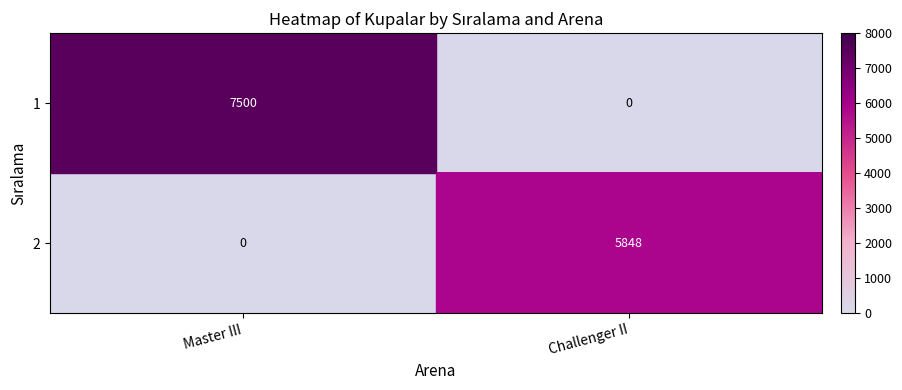

True or false: 2 has a value of 5848 at Challenger II.

True